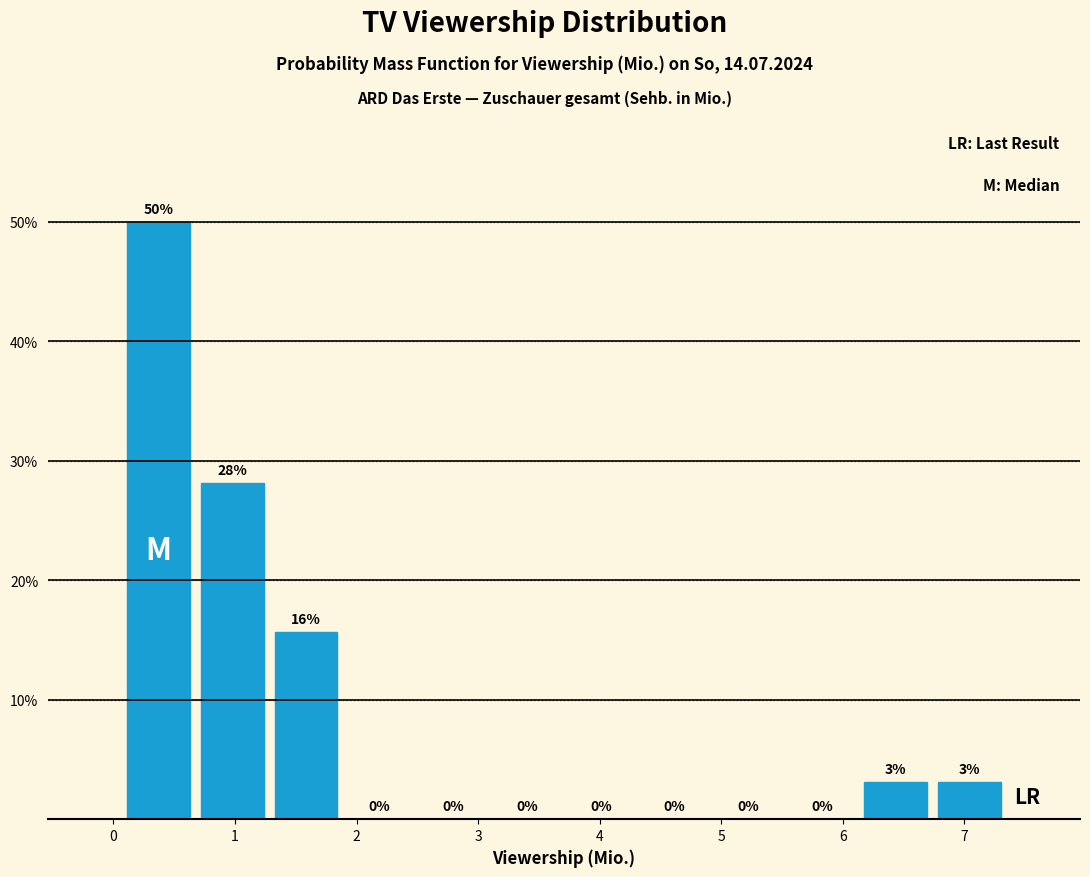

Which range on the x-axis has the tallest bar?

0.1 to 0.7